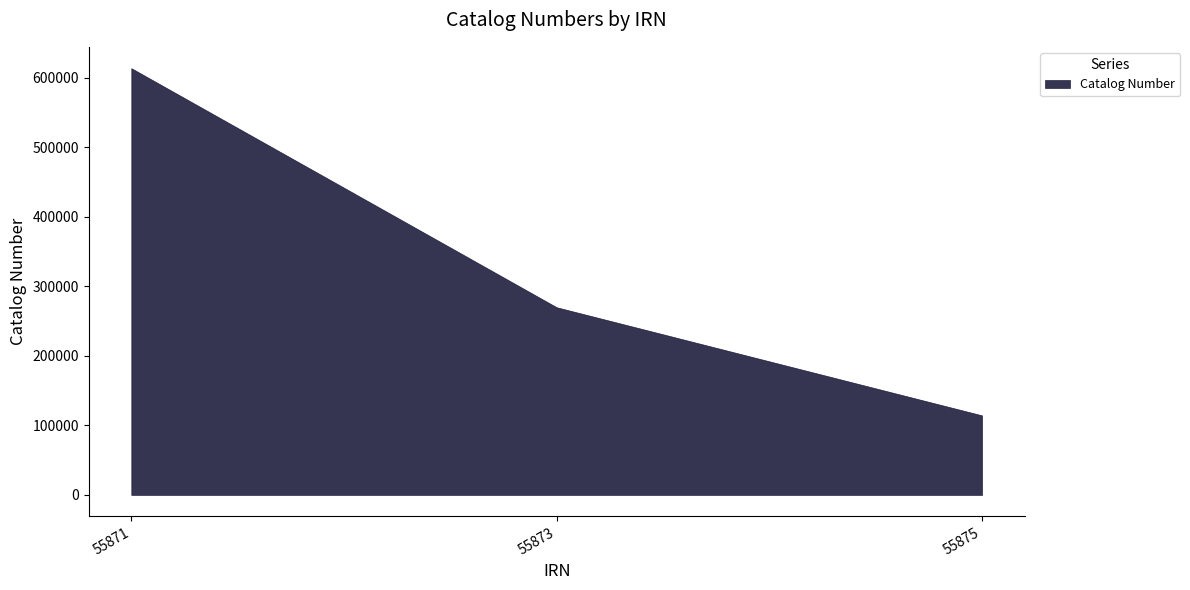

The chart shows a value of 25916 at 55875. True or false?

False